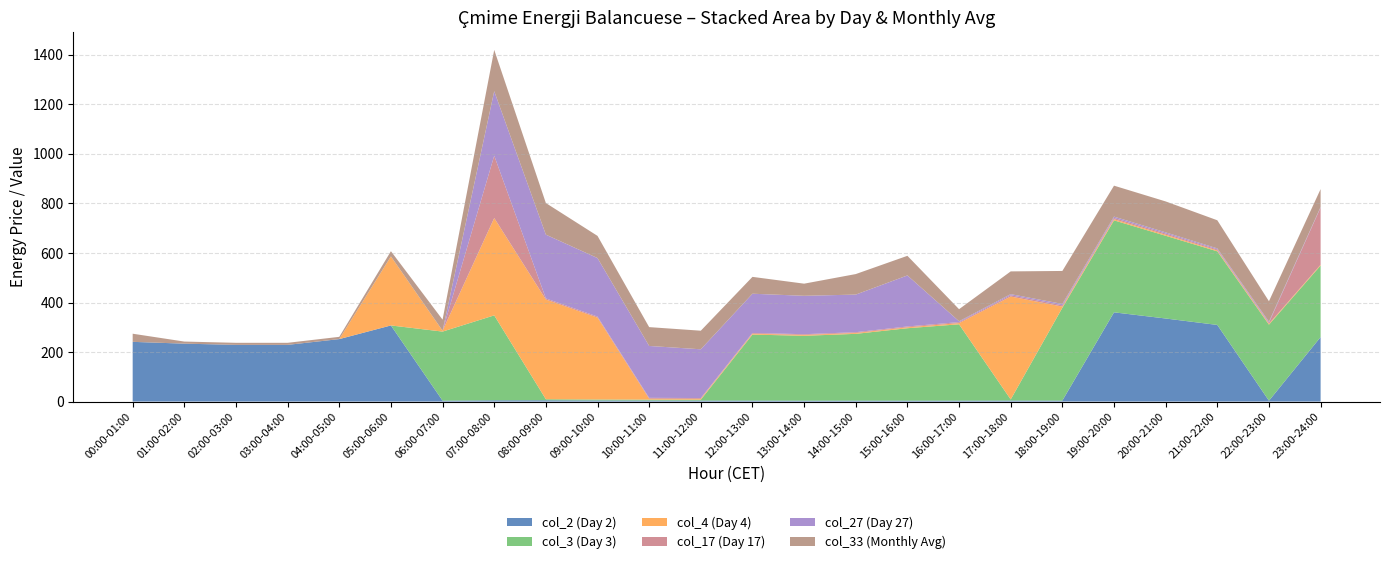

Reading right to left, what are all the values shown in this chart?

col_2 (Day 2): 23:00-24:00=260.6	22:00-23:00=3.5	21:00-22:00=309.5	20:00-21:00=335.5	19:00-20:00=360.4	18:00-19:00=4.0	17:00-18:00=4.2	16:00-17:00=3.9	15:00-16:00=3.8	14:00-15:00=3.9	13:00-14:00=3.6	12:00-13:00=4.1	11:00-12:00=4.1	10:00-11:00=4.3	09:00-10:00=4.6	08:00-09:00=5.3	07:00-08:00=5.2	06:00-07:00=3.7	05:00-06:00=307.4	04:00-05:00=252.3	03:00-04:00=229.0	02:00-03:00=229.0	01:00-02:00=233.9	00:00-01:00=241.2
col_3 (Day 3): 23:00-24:00=288.8	22:00-23:00=307.2	21:00-22:00=297.3	20:00-21:00=334.1	19:00-20:00=371.5	18:00-19:00=374.8	17:00-18:00=4.4	16:00-17:00=308.2	15:00-16:00=292.4	14:00-15:00=269.7	13:00-14:00=262.0	12:00-13:00=266.5	11:00-12:00=3.6	10:00-11:00=3.7	09:00-10:00=3.9	08:00-09:00=4.2	07:00-08:00=342.9	06:00-07:00=278.9	05:00-06:00=0.0	04:00-05:00=0.0	03:00-04:00=0.0	02:00-03:00=0.0	01:00-02:00=0.0	00:00-01:00=0.0
col_4 (Day 4): 23:00-24:00=3.3	22:00-23:00=3.6	21:00-22:00=3.4	20:00-21:00=4.2	19:00-20:00=4.4	18:00-19:00=4.8	17:00-18:00=415.6	16:00-17:00=4.8	15:00-16:00=3.6	14:00-15:00=3.4	13:00-14:00=3.4	12:00-13:00=3.4	11:00-12:00=3.5	10:00-11:00=3.6	09:00-10:00=330.7	08:00-09:00=402.6	07:00-08:00=393.2	06:00-07:00=3.5	05:00-06:00=278.8	04:00-05:00=0.0	03:00-04:00=0.0	02:00-03:00=0.0	01:00-02:00=0.0	00:00-01:00=0.0
col_17 (Day 17): 23:00-24:00=230.8	22:00-23:00=4.2	21:00-22:00=4.3	20:00-21:00=4.9	19:00-20:00=5.2	18:00-19:00=5.2	17:00-18:00=5.1	16:00-17:00=4.0	15:00-16:00=3.5	14:00-15:00=3.2	13:00-14:00=3.0	12:00-13:00=3.1	11:00-12:00=3.1	10:00-11:00=3.5	09:00-10:00=4.1	08:00-09:00=4.5	07:00-08:00=251.7	06:00-07:00=0.0	05:00-06:00=0.0	04:00-05:00=0.0	03:00-04:00=0.0	02:00-03:00=0.0	01:00-02:00=0.0	00:00-01:00=0.0
col_27 (Day 27): 23:00-24:00=2.6	22:00-23:00=4.1	21:00-22:00=4.1	20:00-21:00=4.6	19:00-20:00=5.5	18:00-19:00=5.5	17:00-18:00=4.6	16:00-17:00=3.5	15:00-16:00=206.1	14:00-15:00=151.9	13:00-14:00=155.0	12:00-13:00=158.5	11:00-12:00=196.9	10:00-11:00=209.5	09:00-10:00=236.3	08:00-09:00=257.5	07:00-08:00=260.5	06:00-07:00=0.0	05:00-06:00=0.0	04:00-05:00=0.0	03:00-04:00=0.0	02:00-03:00=0.0	01:00-02:00=0.0	00:00-01:00=0.0
col_33 (Monthly Avg): 23:00-24:00=72.0	22:00-23:00=82.6	21:00-22:00=113.6	20:00-21:00=125.0	19:00-20:00=125.0	18:00-19:00=133.2	17:00-18:00=91.9	16:00-17:00=48.7	15:00-16:00=79.2	14:00-15:00=82.9	13:00-14:00=49.0	12:00-13:00=68.1	11:00-12:00=75.0	10:00-11:00=76.1	09:00-10:00=89.6	08:00-09:00=127.6	07:00-08:00=166.8	06:00-07:00=44.8	05:00-06:00=21.1	04:00-05:00=9.1	03:00-04:00=8.3	02:00-03:00=8.3	01:00-02:00=8.5	00:00-01:00=32.9